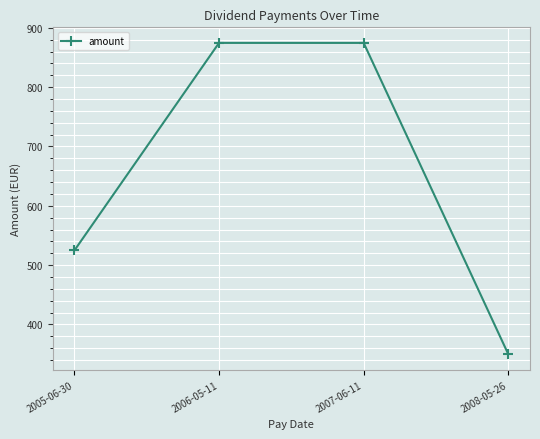

True or false: the data shows 349.8 at 2008-05-26.

True